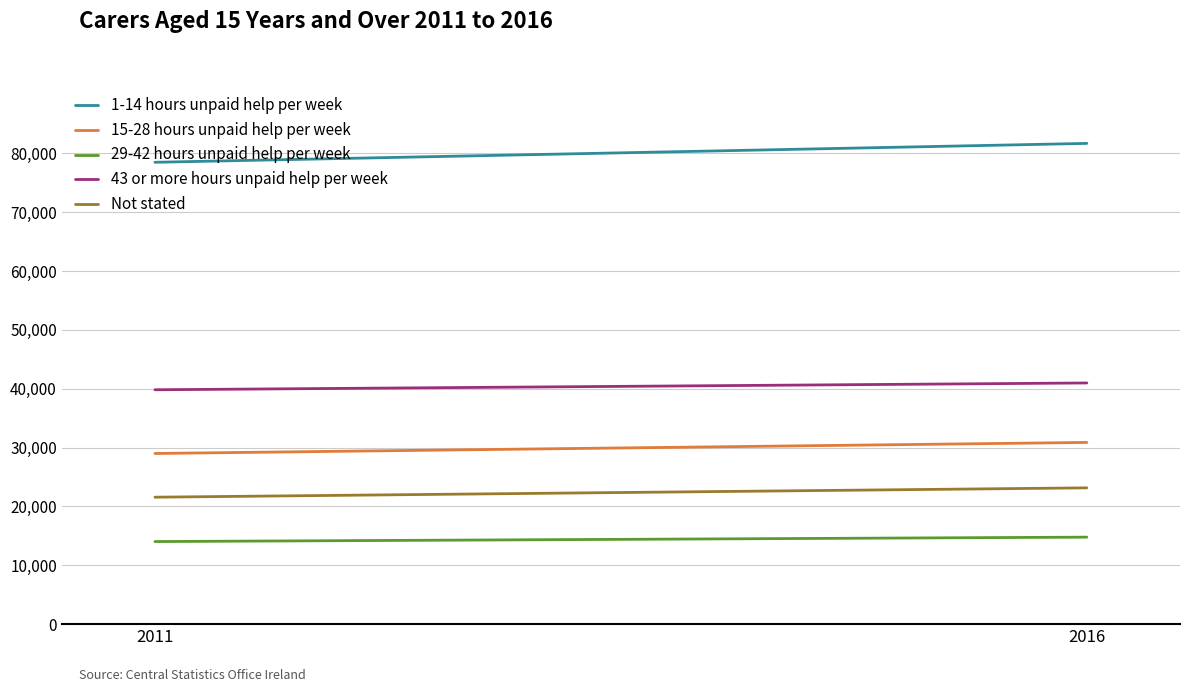

How many categories are shown in the chart?

2